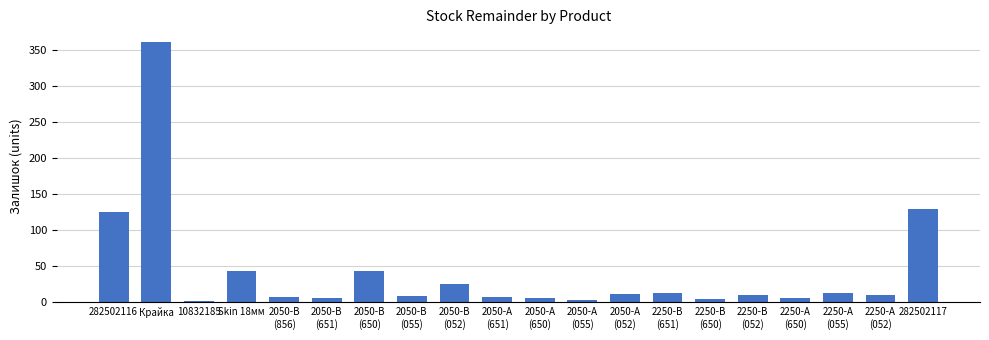

What is the maximum value shown in the chart?

360